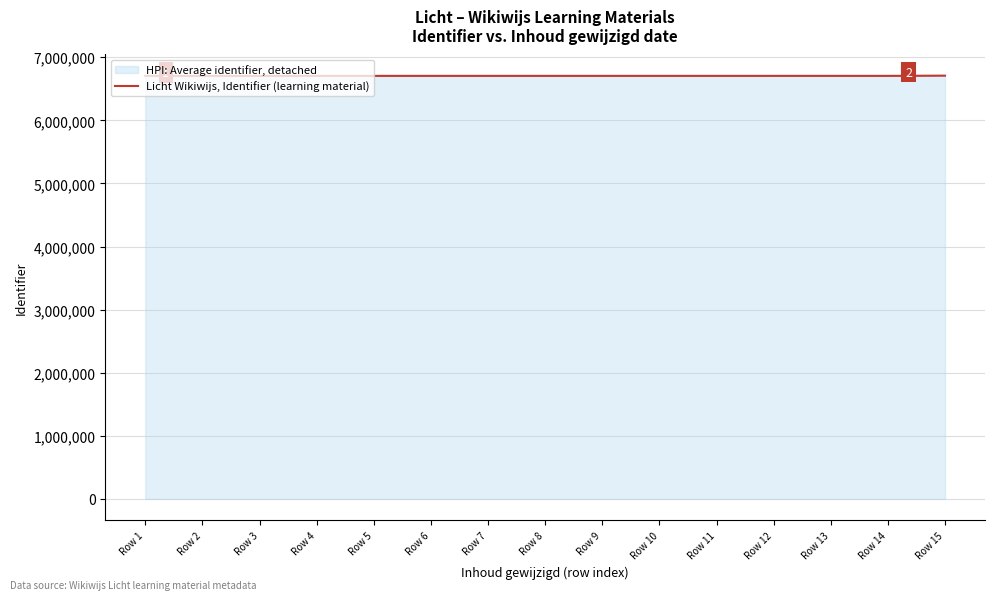

What is the spread (max minus min) of values at Row 12?

1324.5